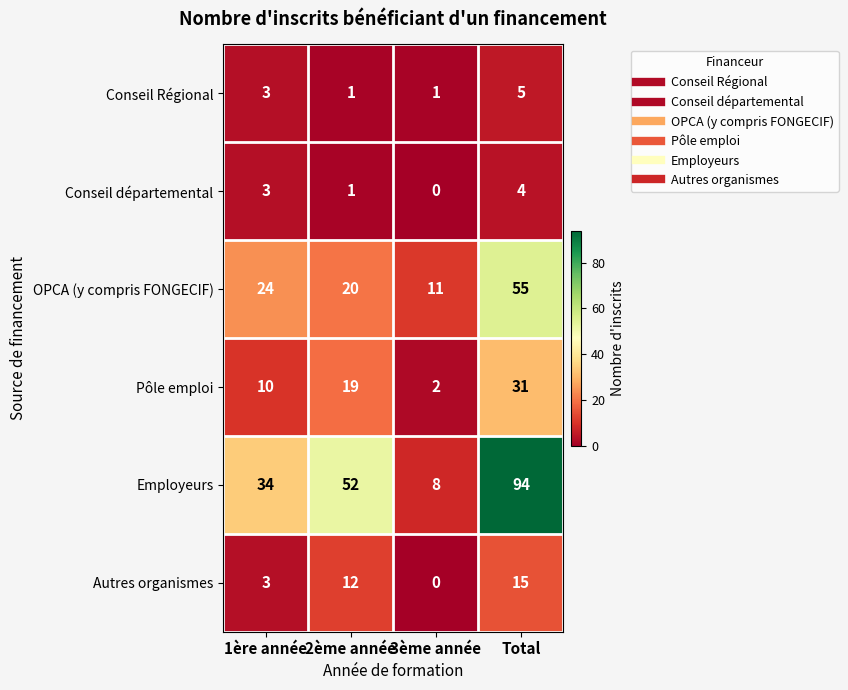

What is the difference between the highest and lowest values at 2ème année?

51